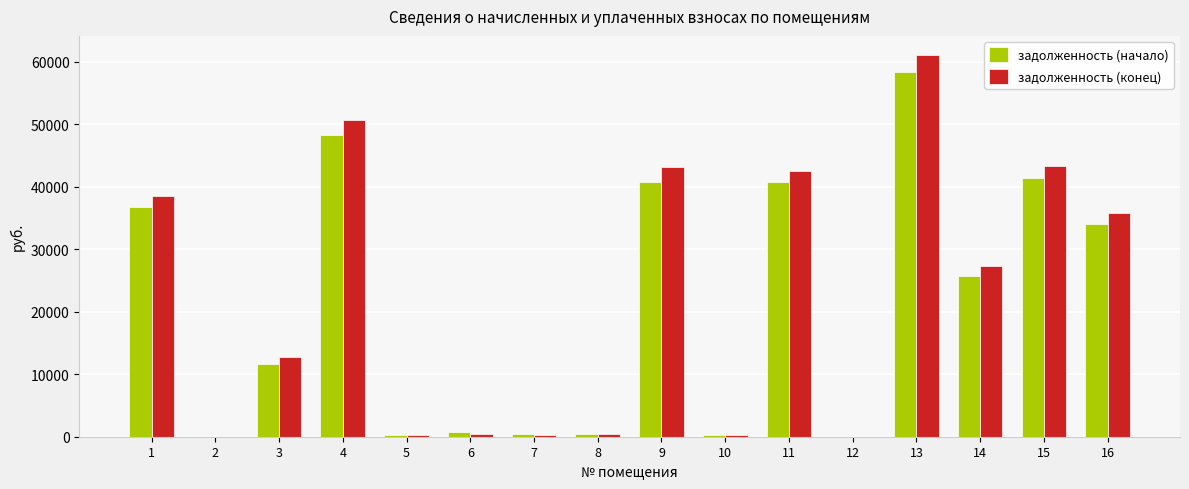

Is it true that задолженность (начало) equals 58451.7 at 13?

True